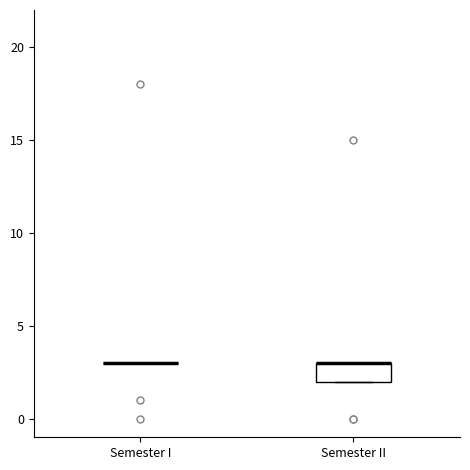

Reading left to right, transcribe this box plot: for each box, give where its median line is, the range the box spans, and where its two whiskers end, as read against the y-axis. The values are not printed on the chart, so give them approximately, as read against the axis.

Semester I: box collapsed to a line at 3, whiskers 3 to 3
Semester II: median 3 (drawn on the box's upper edge), box 2 to 3, whiskers 2 to 3